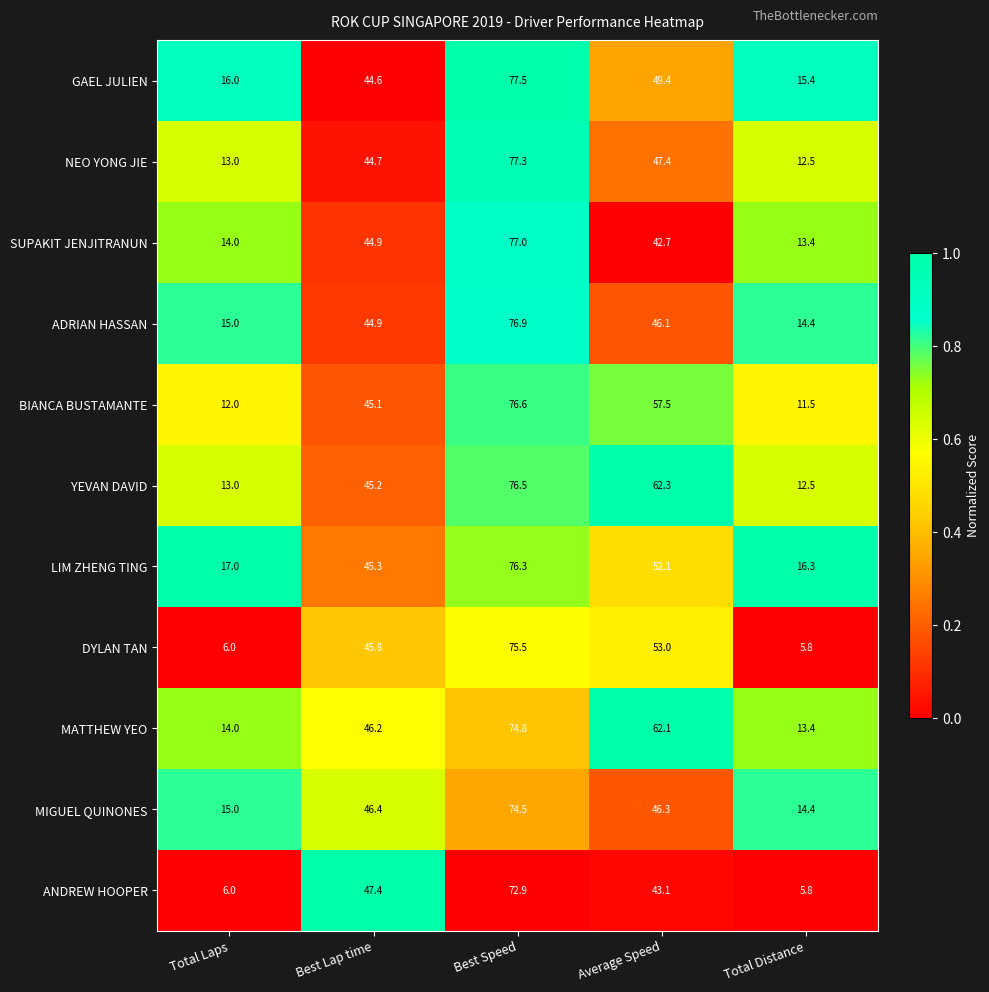

What is the total value across all series at Total Laps?

141.0